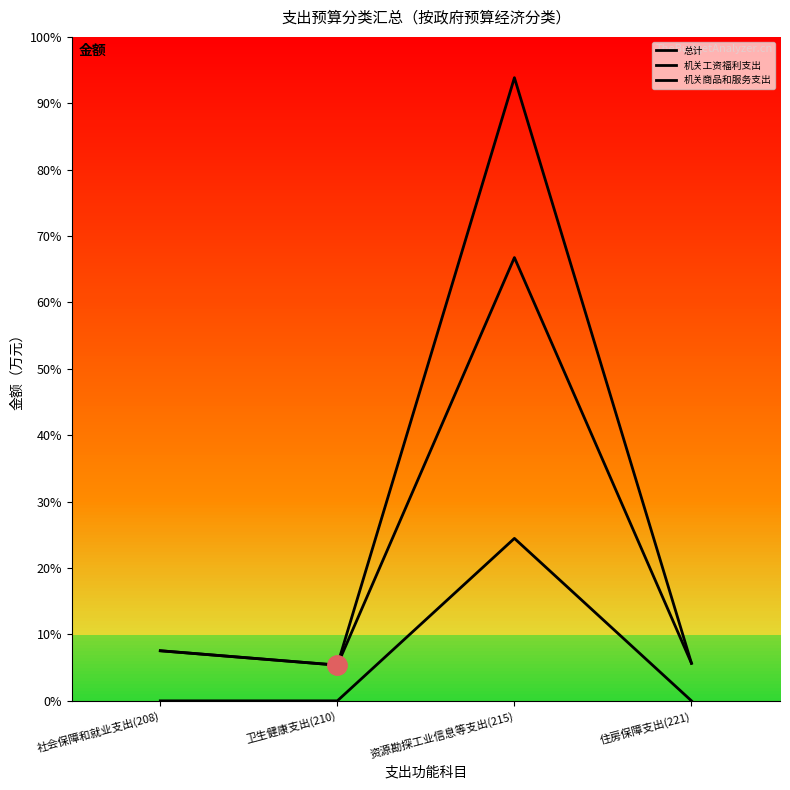

Is this an area chart (filled region under the line)?

No